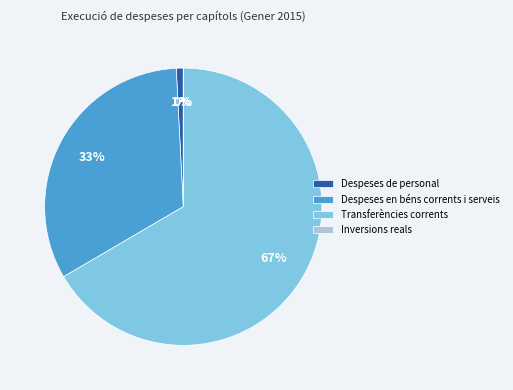

Which has a higher value, Despeses de personal or Despeses en béns corrents i serveis?

Despeses en béns corrents i serveis